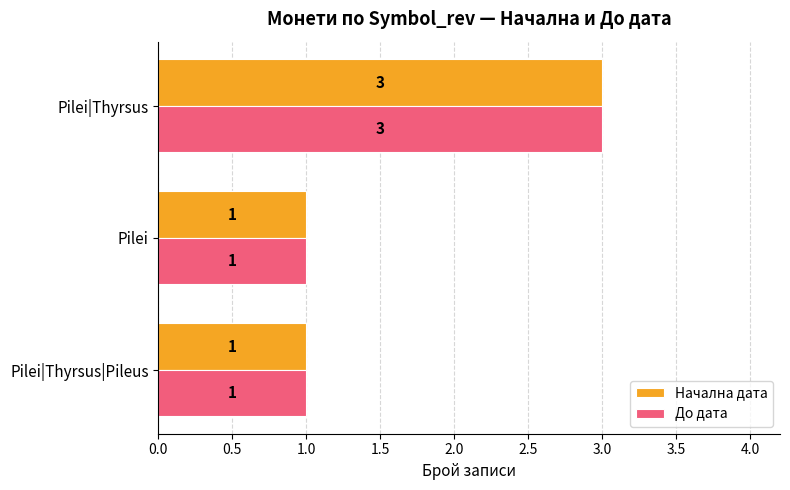

What is the sum of the Начална дата values at Pilei and Pilei|Thyrsus?

4